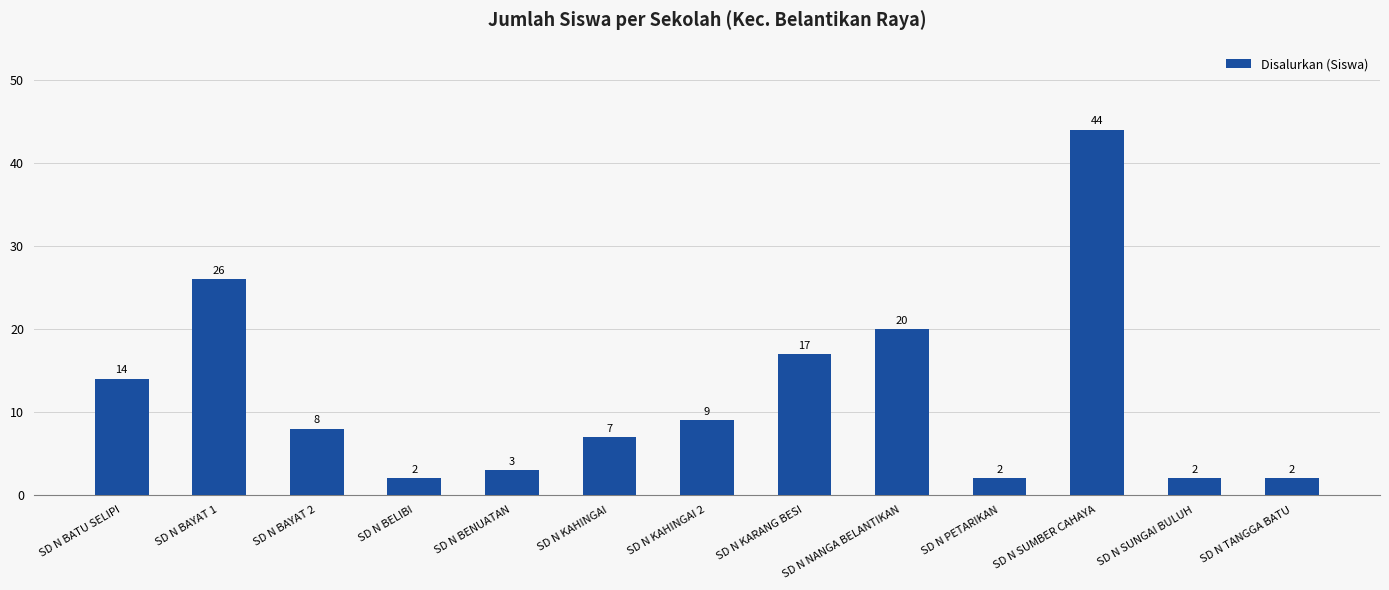

What position from the left is SD N SUMBER CAHAYA?

11